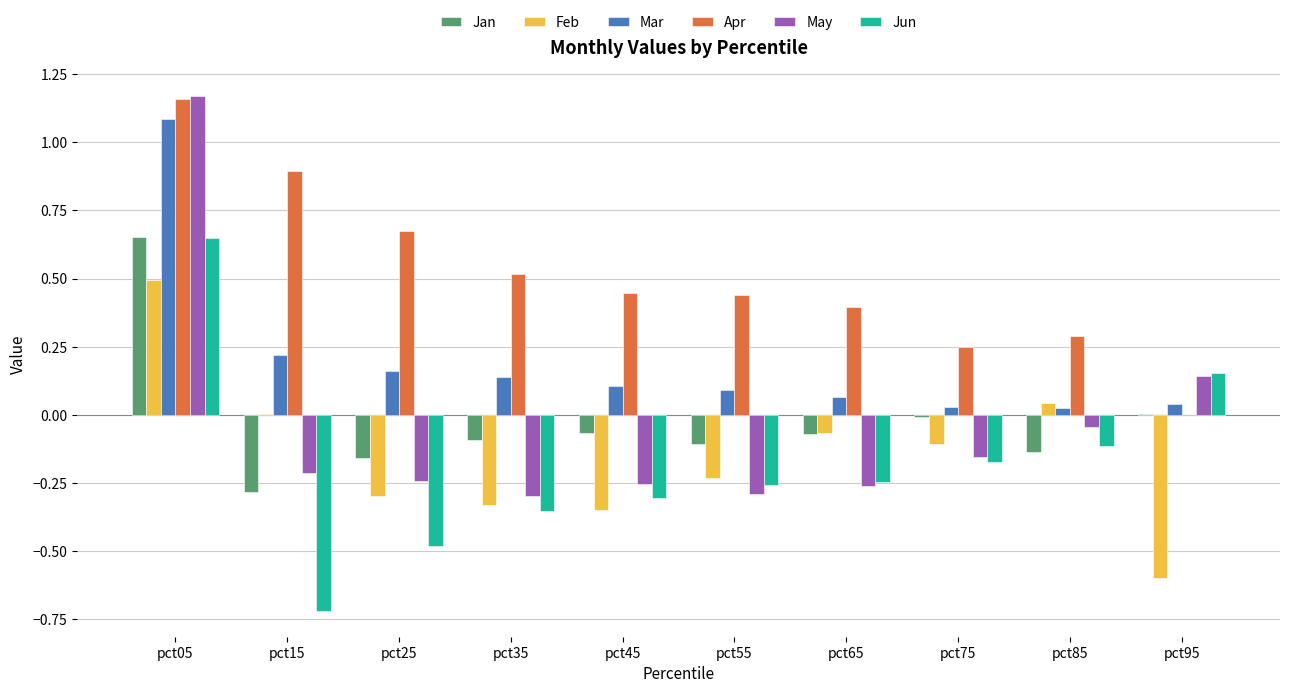

How many groups of bars are there?

10